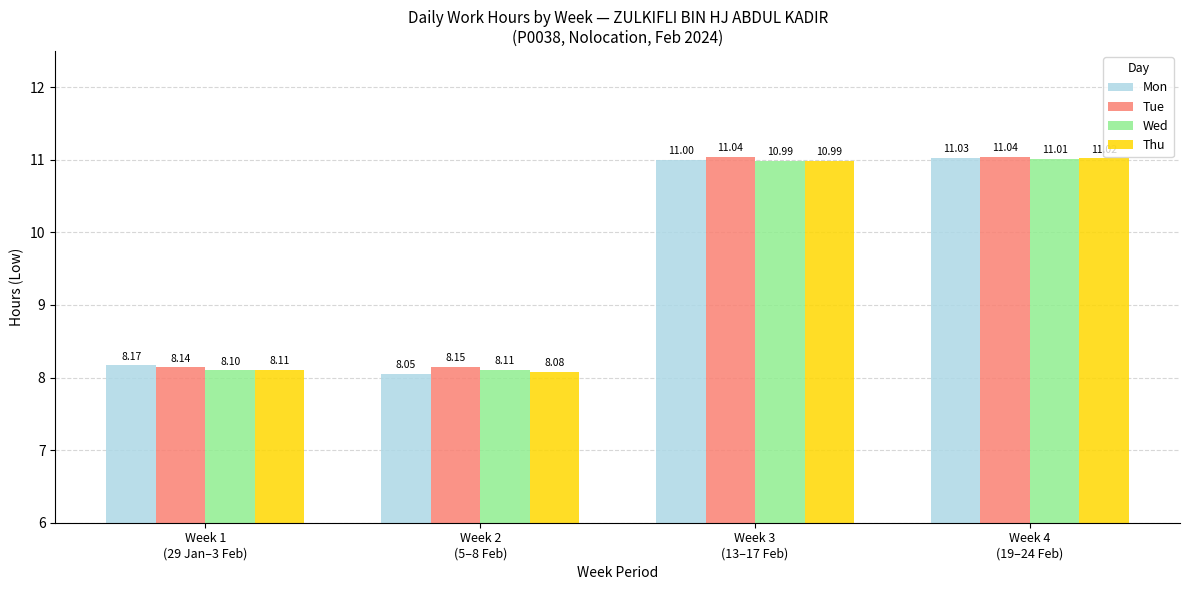

Which series has the widest spread of values?

Mon